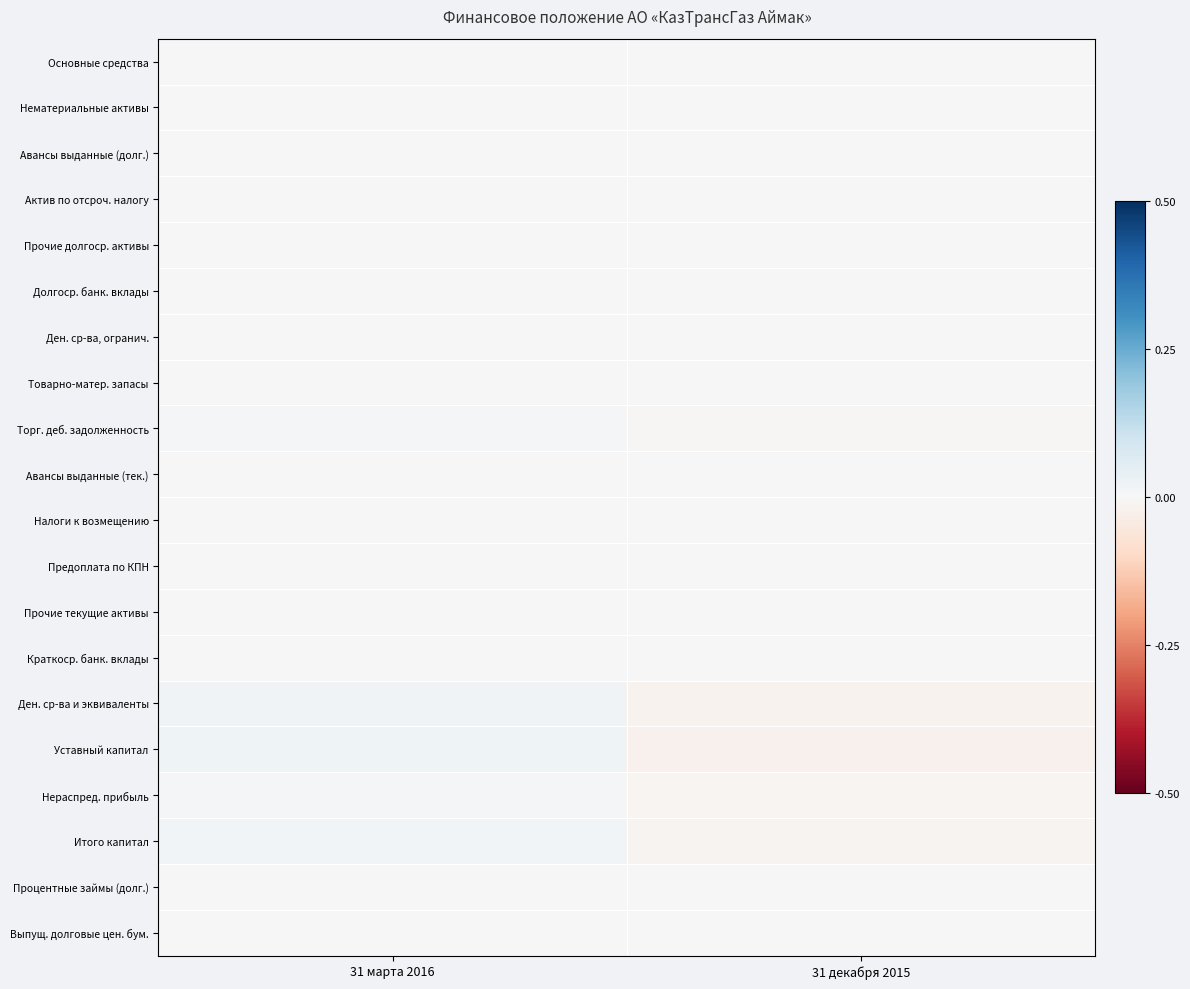

Reading left to right, extract all data points from this chart.

Основные средства: 31 марта 2016=0.0	31 декабря 2015=-0.0
Нематериальные активы: 31 марта 2016=-0.0	31 декабря 2015=0.0
Авансы выданные (долг.): 31 марта 2016=0.0	31 декабря 2015=-0.0
Актив по отсроч. налогу: 31 марта 2016=0.0	31 декабря 2015=0.0
Прочие долгоср. активы: 31 марта 2016=-0.0	31 декабря 2015=0.0
Долгоср. банк. вклады: 31 марта 2016=0.0	31 декабря 2015=0.0
Ден. ср-ва, огранич.: 31 марта 2016=-0.0	31 декабря 2015=0.0
Товарно-матер. запасы: 31 марта 2016=0.0	31 декабря 2015=-0.0
Торг. деб. задолженность: 31 марта 2016=0.0	31 декабря 2015=-0.0
Авансы выданные (тек.): 31 марта 2016=0.0	31 декабря 2015=-0.0
Налоги к возмещению: 31 марта 2016=-0.0	31 декабря 2015=0.0
Предоплата по КПН: 31 марта 2016=-0.0	31 декабря 2015=0.0
Прочие текущие активы: 31 марта 2016=0.0	31 декабря 2015=-0.0
Краткоср. банк. вклады: 31 марта 2016=0.0	31 декабря 2015=-0.0
Ден. ср-ва и эквиваленты: 31 марта 2016=0.0	31 декабря 2015=-0.0
Уставный капитал: 31 марта 2016=0.0	31 декабря 2015=-0.0
Нераспред. прибыль: 31 марта 2016=0.0	31 декабря 2015=-0.0
Итого капитал: 31 марта 2016=0.0	31 декабря 2015=-0.0
Процентные займы (долг.): 31 марта 2016=-0.0	31 декабря 2015=0.0
Выпущ. долговые цен. бум.: 31 марта 2016=0.0	31 декабря 2015=-0.0